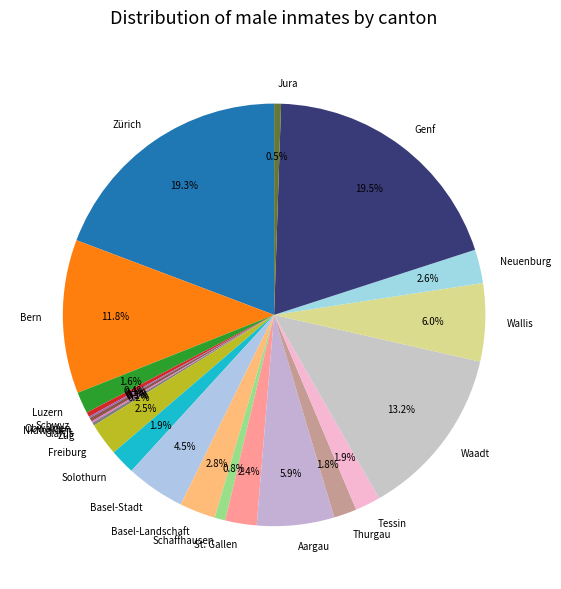

What is the total percentage of Neuenburg and Jura?

3.1%